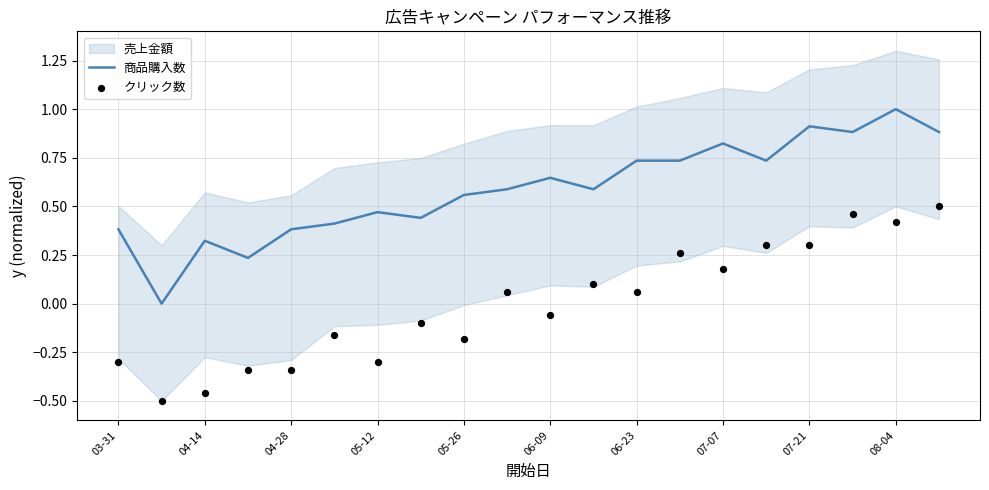

At how many categories does at least one series exceed 0?

19